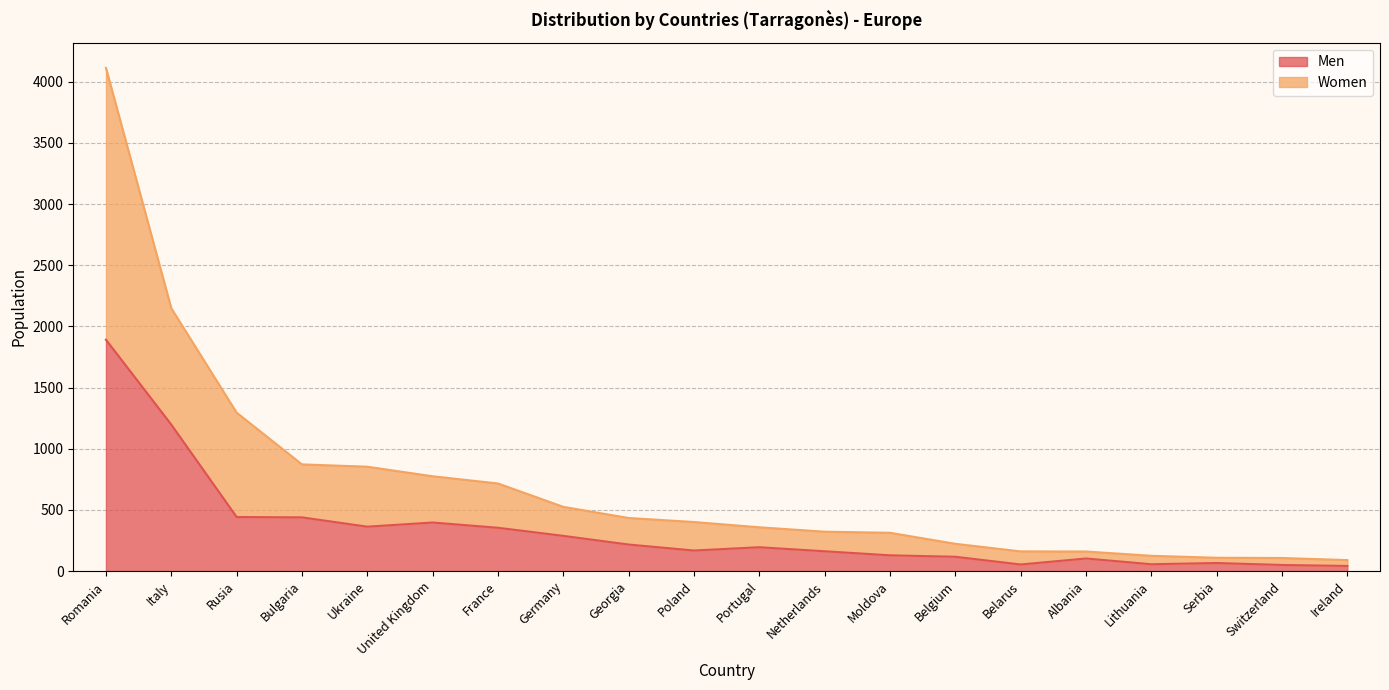

True or false: Women and Men intersect in this chart.

False